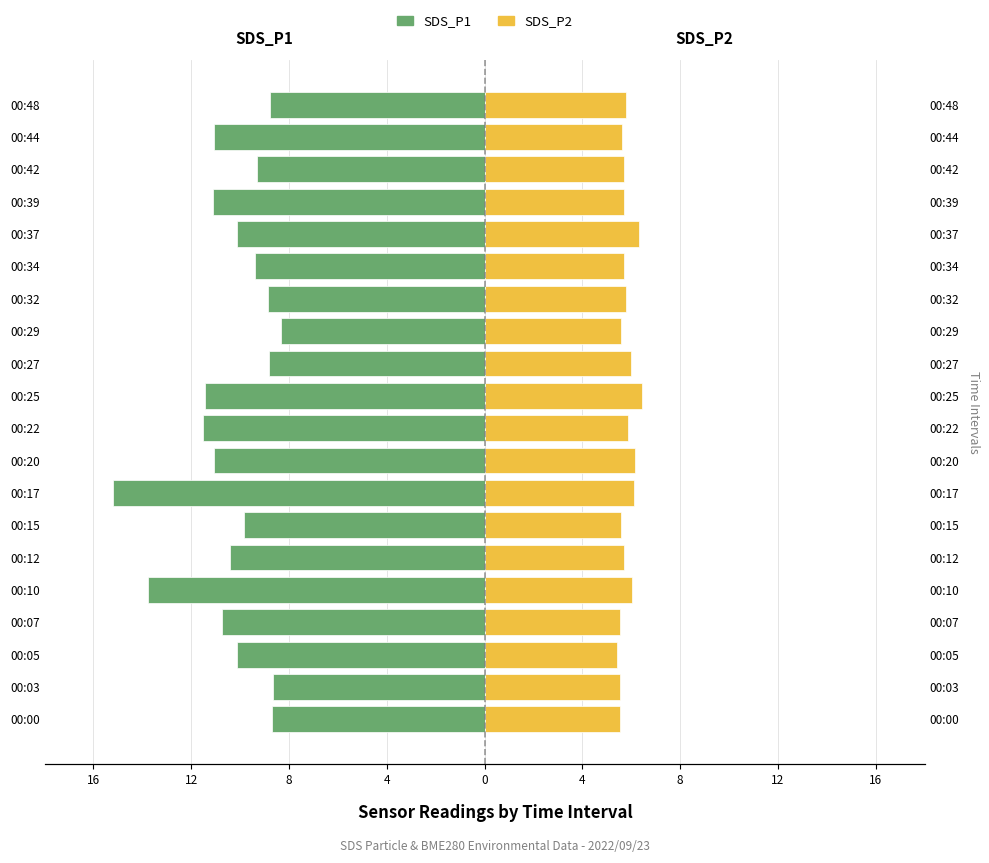

What is the average value of the SDS_P2 series?

5.8